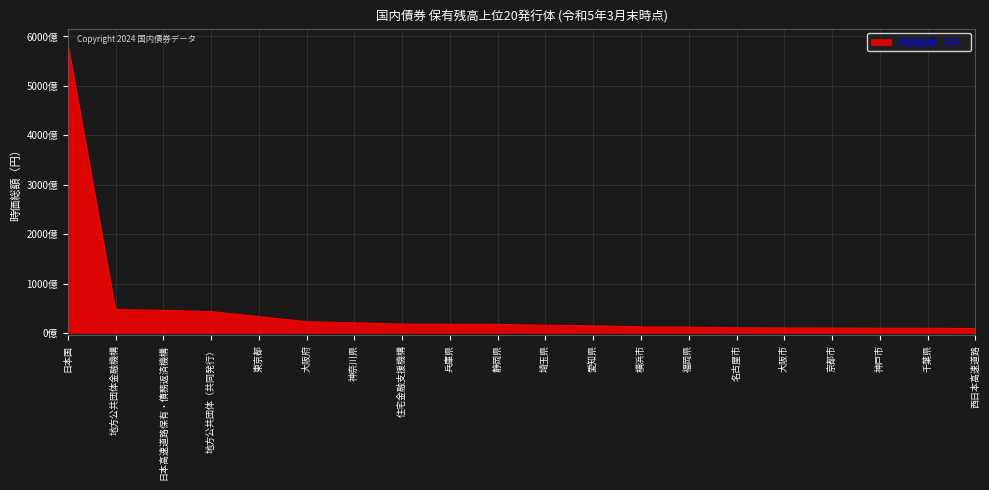

At which category does the chart reach its peak across all series?

日本国